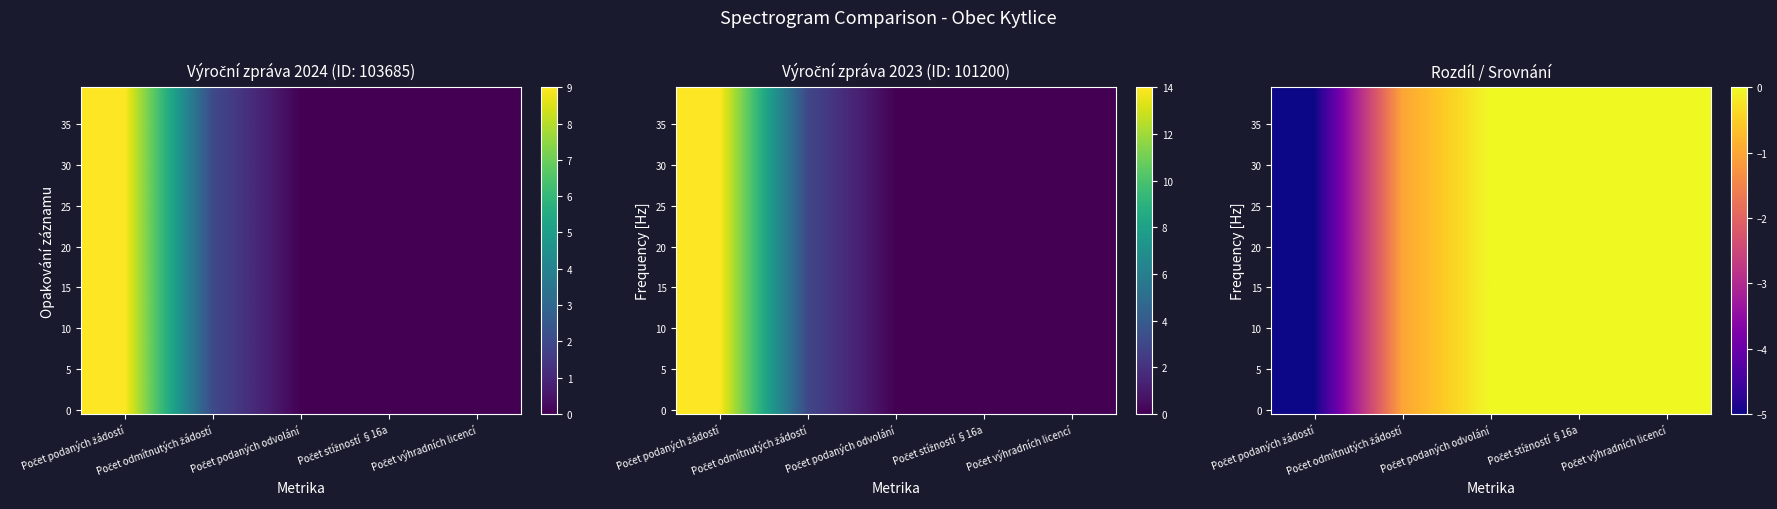

Where is 5 nearest to the value -2?

Počet odmítnutých žádostí